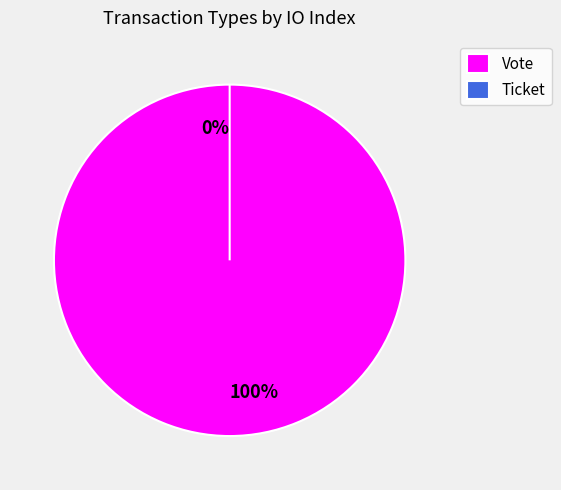

The Vote slice represents 100% of the pie. True or false?

True